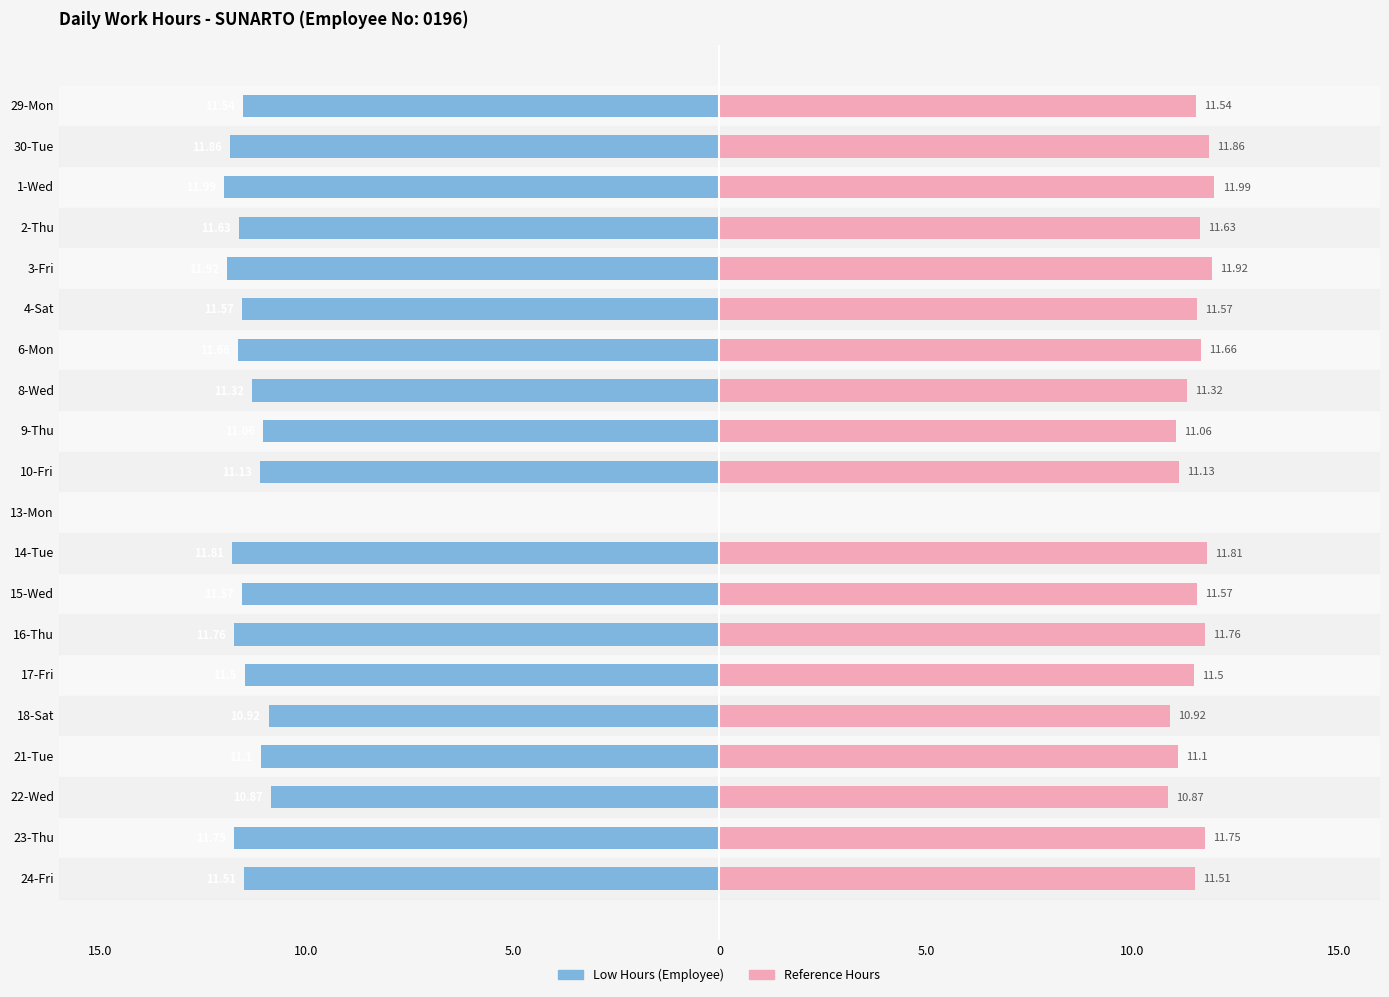

List the series in order of their overall mean, lowest first.

Low Hours (Left), Low Hours (Right)